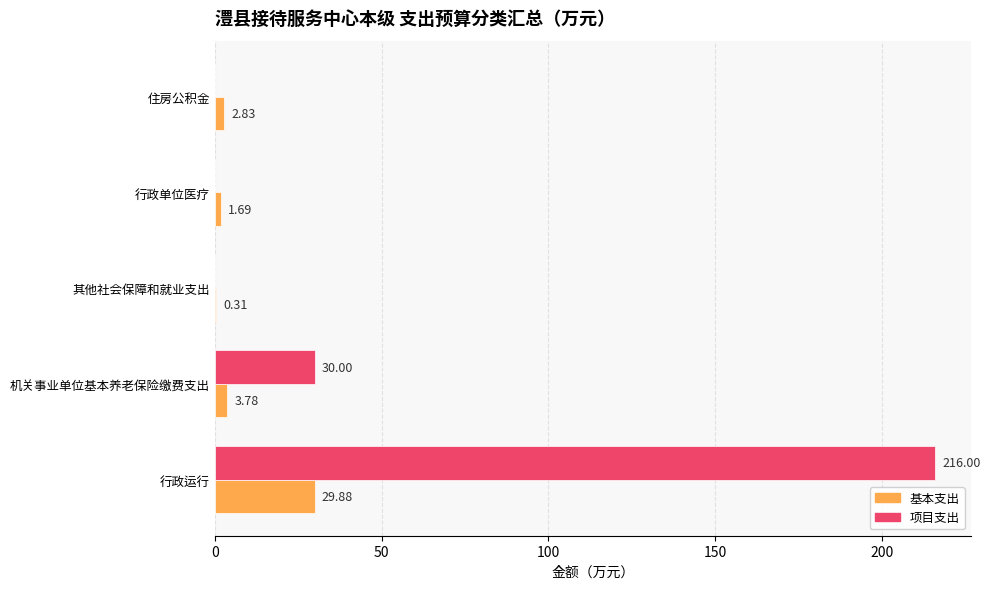

How many data points in 项目支出 are above 0?

2